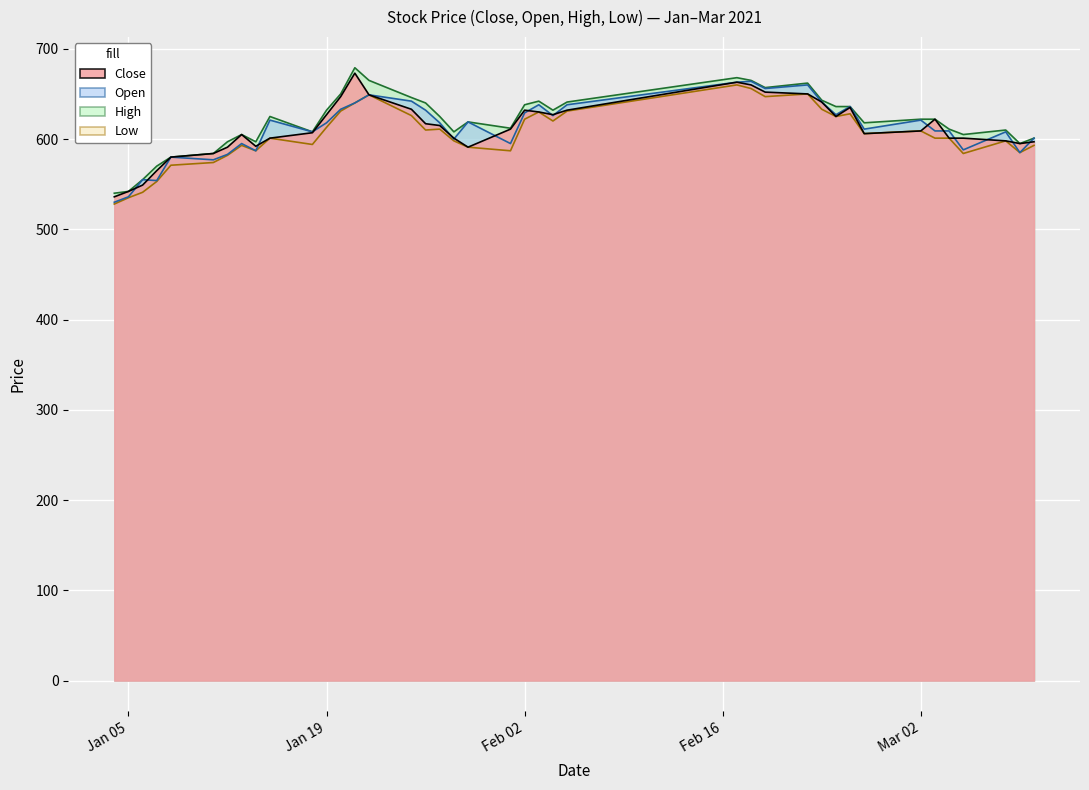

Count the number of categories in the chart.

40